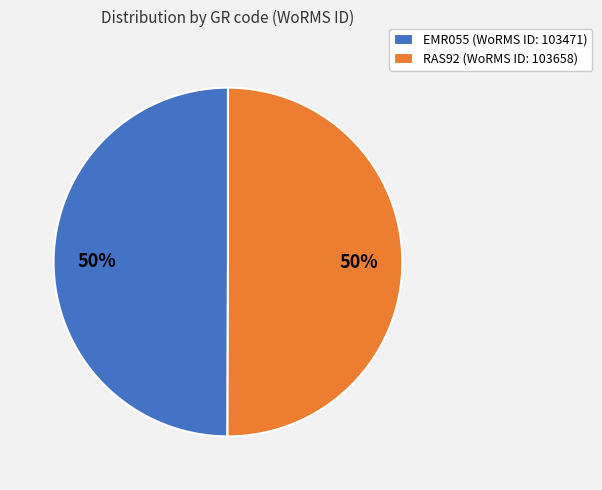

Approximately how many times larger is the value at RAS92 (WoRMS ID: 103658) compared to EMR055 (WoRMS ID: 103471)?

1.0